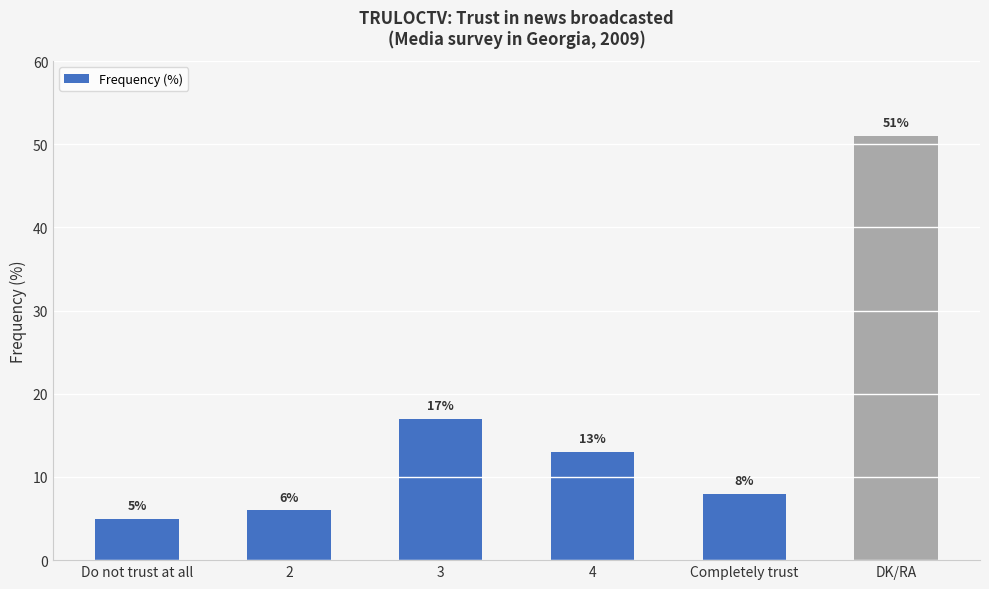

Reading right to left, what are all the values shown in this chart?

51	8	13	17	6	5